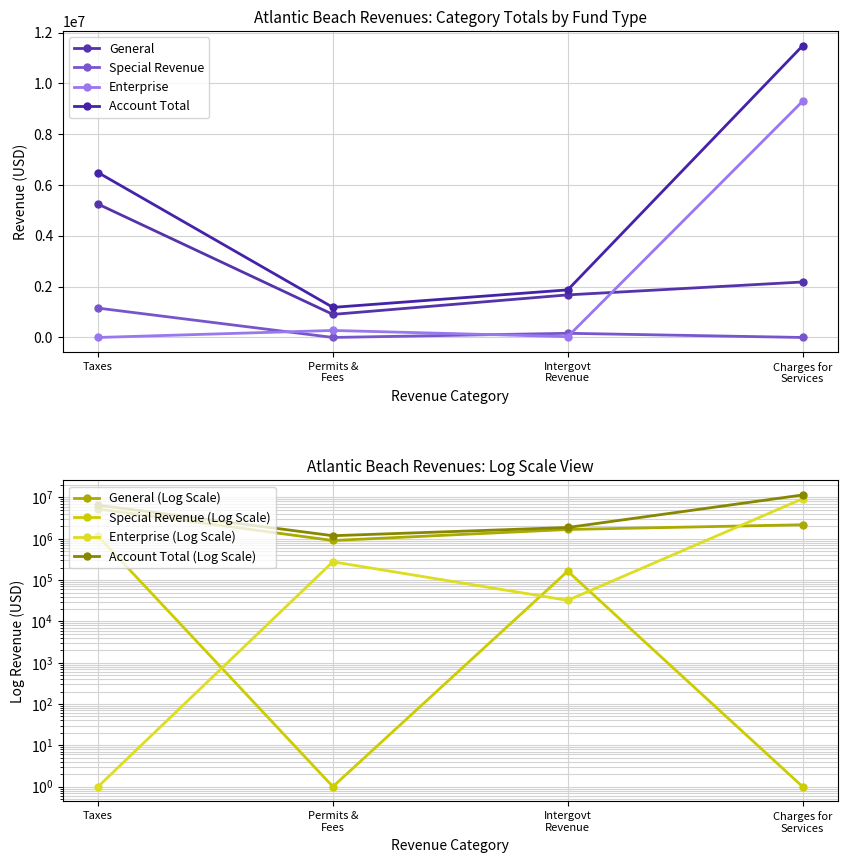

The value of Enterprise at Charges for Services is 9298921. True or false?

True